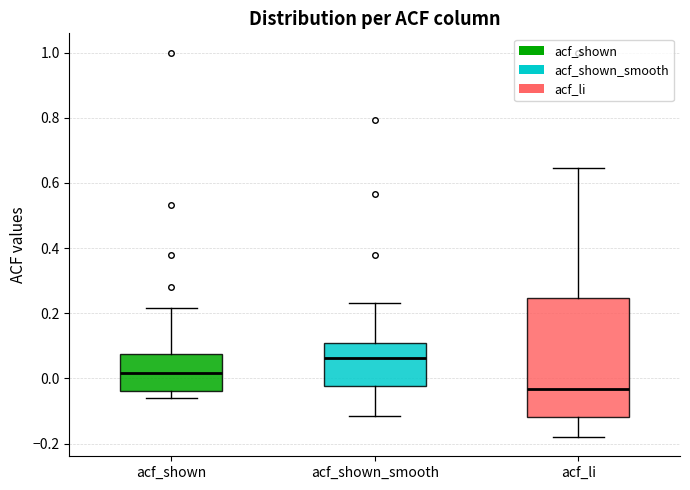

Where does the median line of the box for acf_shown sit on the y-axis? The values are not printed on the chart, so give them approximately, as read against the axis.

0.02